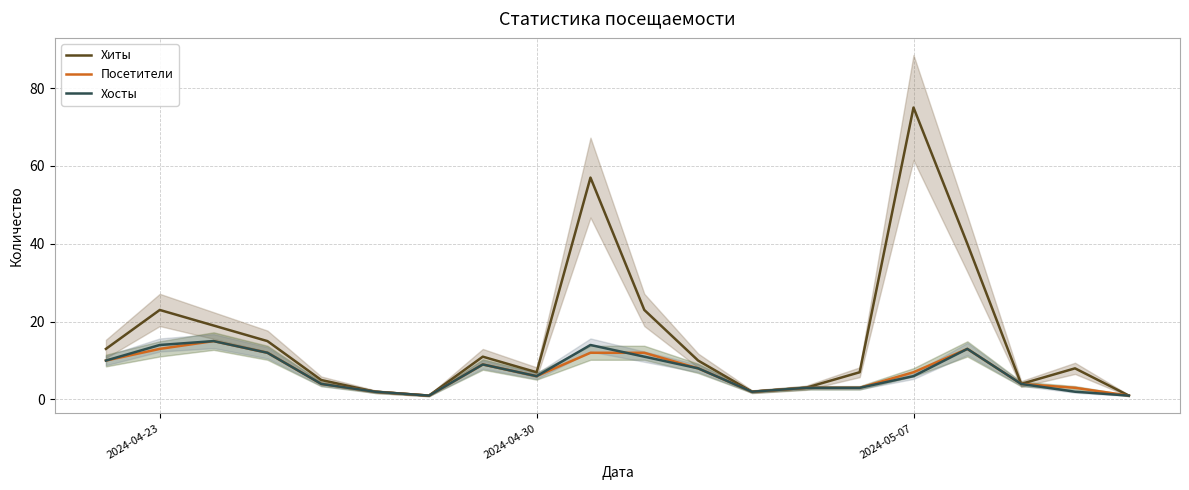

What is the difference between the maximum and second lowest values in the Посетители series?

14